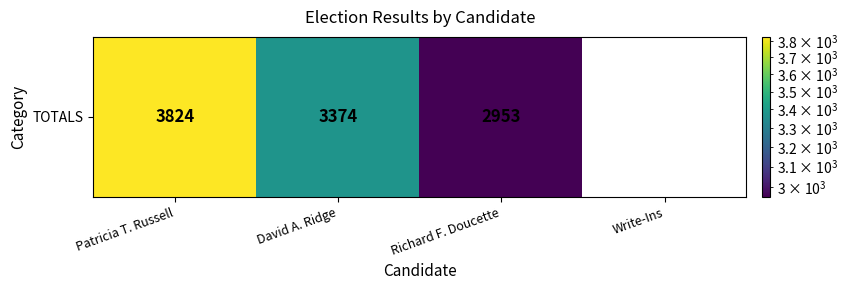

List the labels in order of value, smallest first.

Write-Ins, Richard F. Doucette, David A. Ridge, Patricia T. Russell